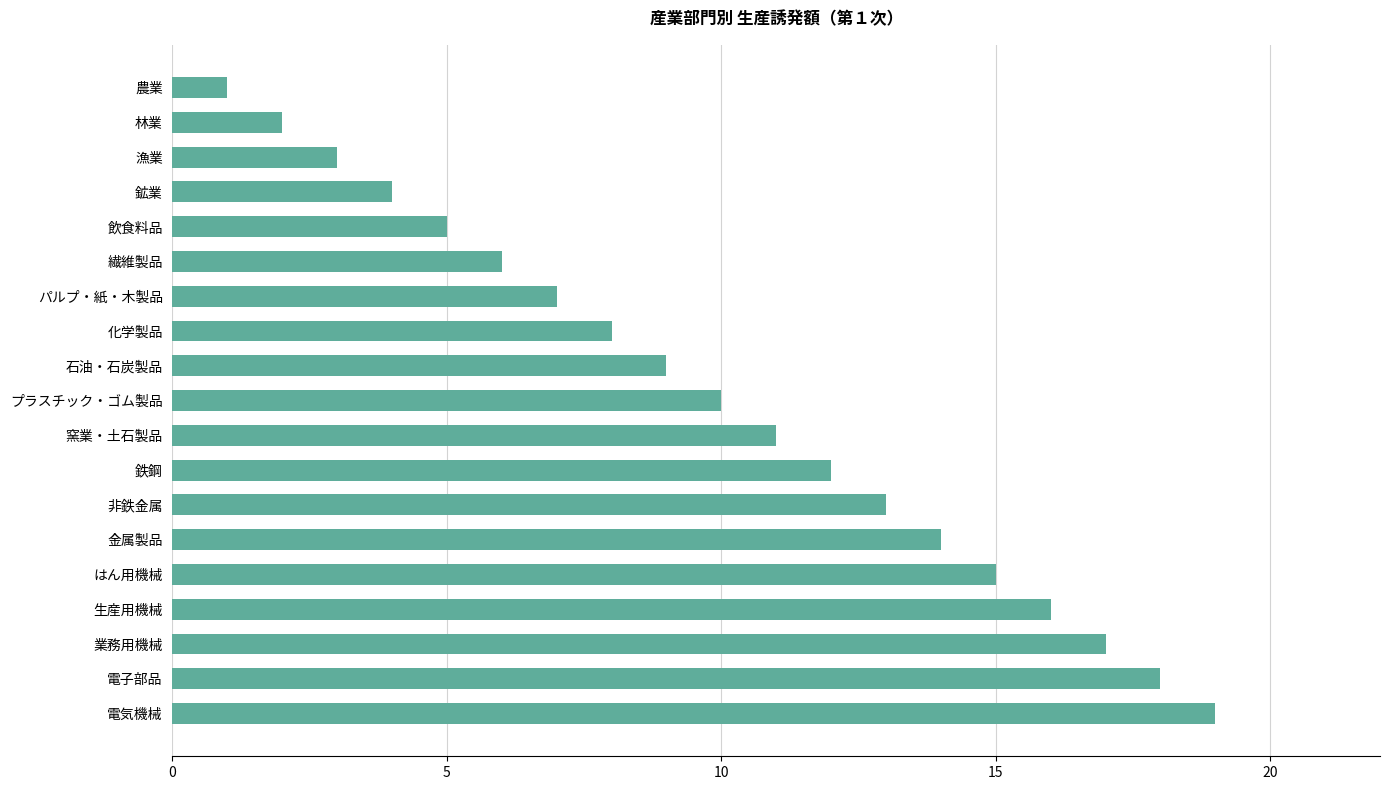

What is the label of the 19th bar from the top?

電気機械